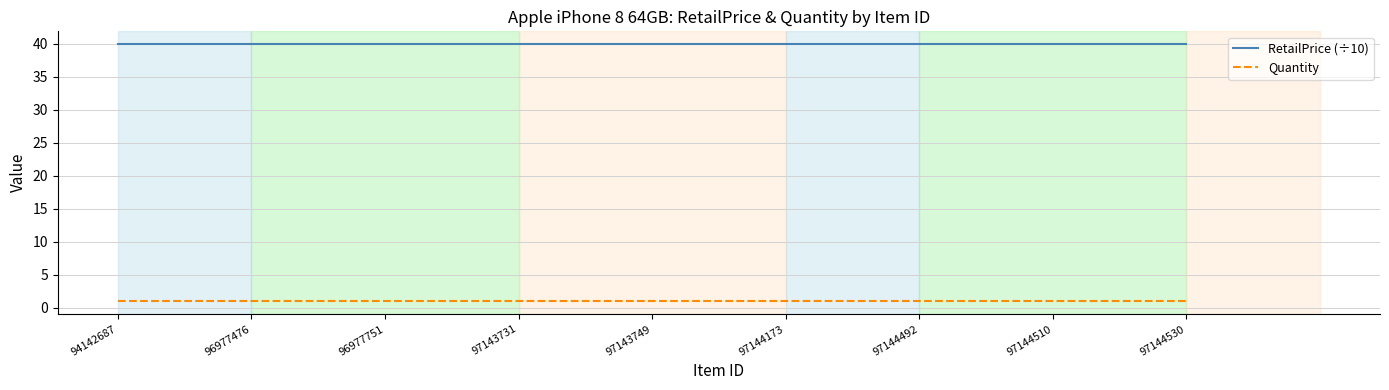

Reading left to right, extract all data points from this chart.

RetailPrice (÷10): 39.9	39.9	39.9	39.9	39.9	39.9	39.9	39.9	39.9
Quantity: 1.0	1.0	1.0	1.0	1.0	1.0	1.0	1.0	1.0